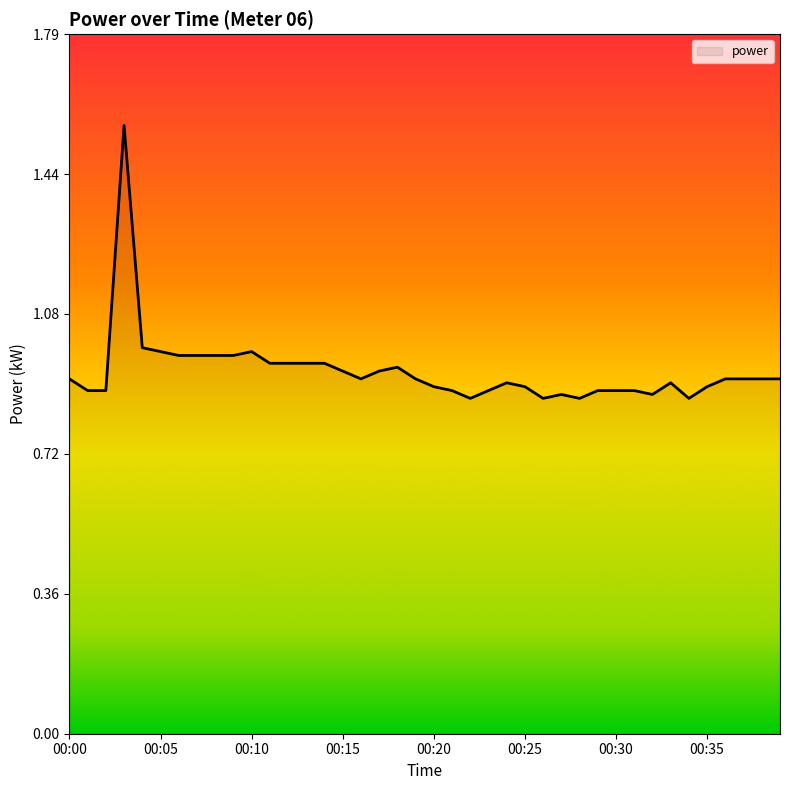

How many lines are shown in the chart?

1